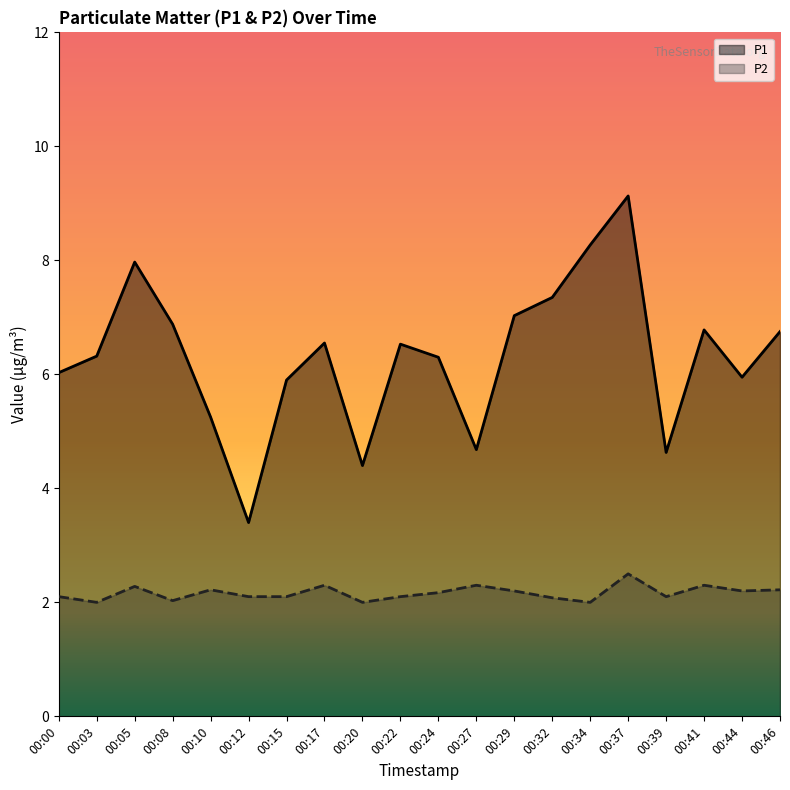

What is the difference between the highest and lowest values at 00:29?

4.8